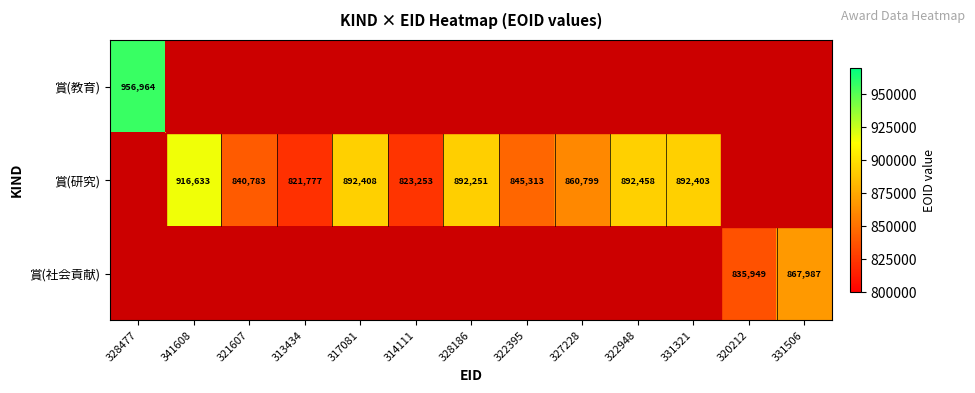

What is the sum of the 賞(研究) values at 327228 and 313434?

1682576